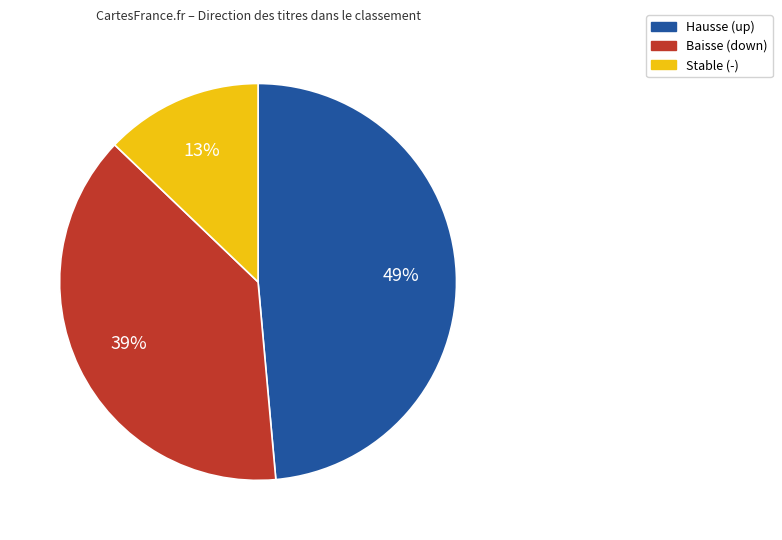

To the nearest percent, what portion does Stable (-) represent?

13%